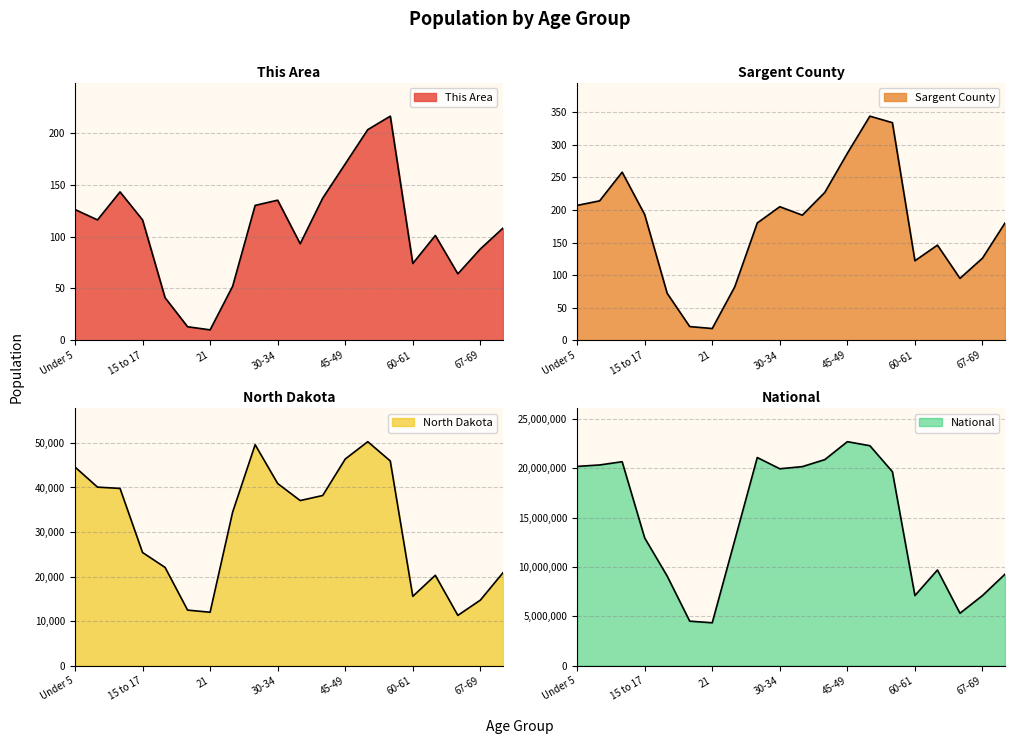

The North Dakota series shows 25410 at 15 to 17. True or false?

True